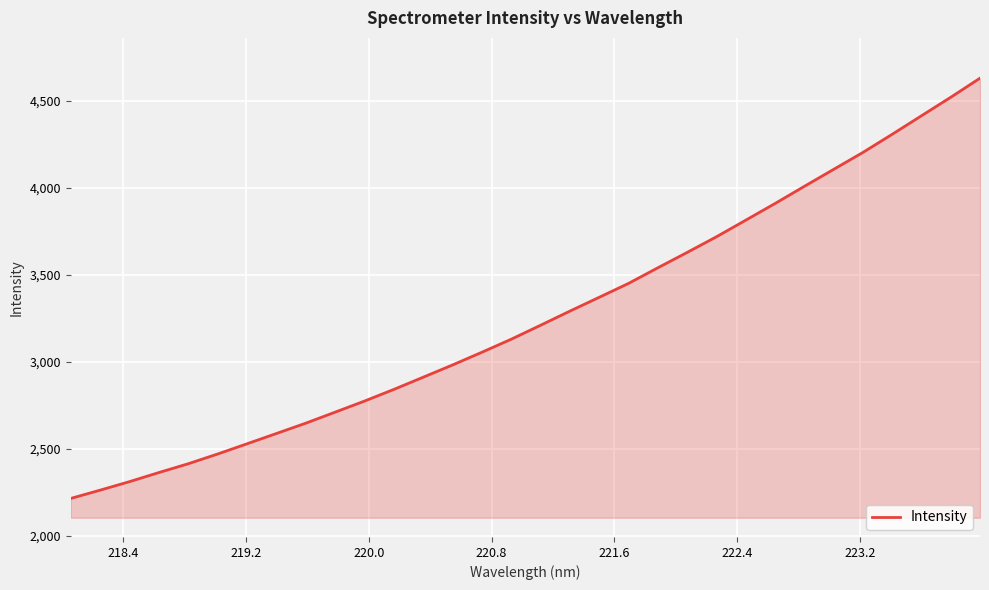

What is the maximum value shown in the chart?

4630.1